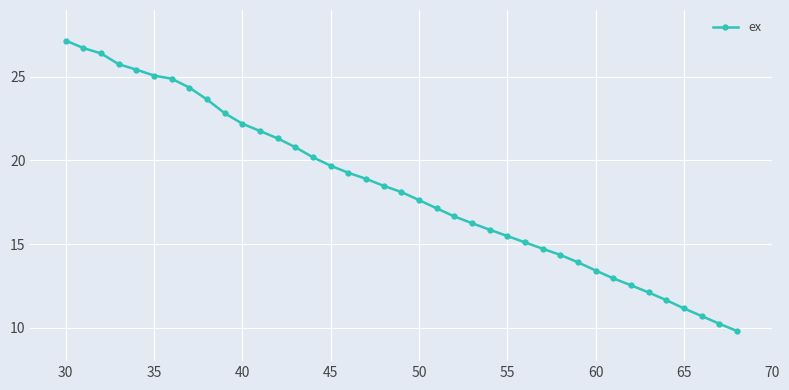

What is the smallest value displayed?

9.8